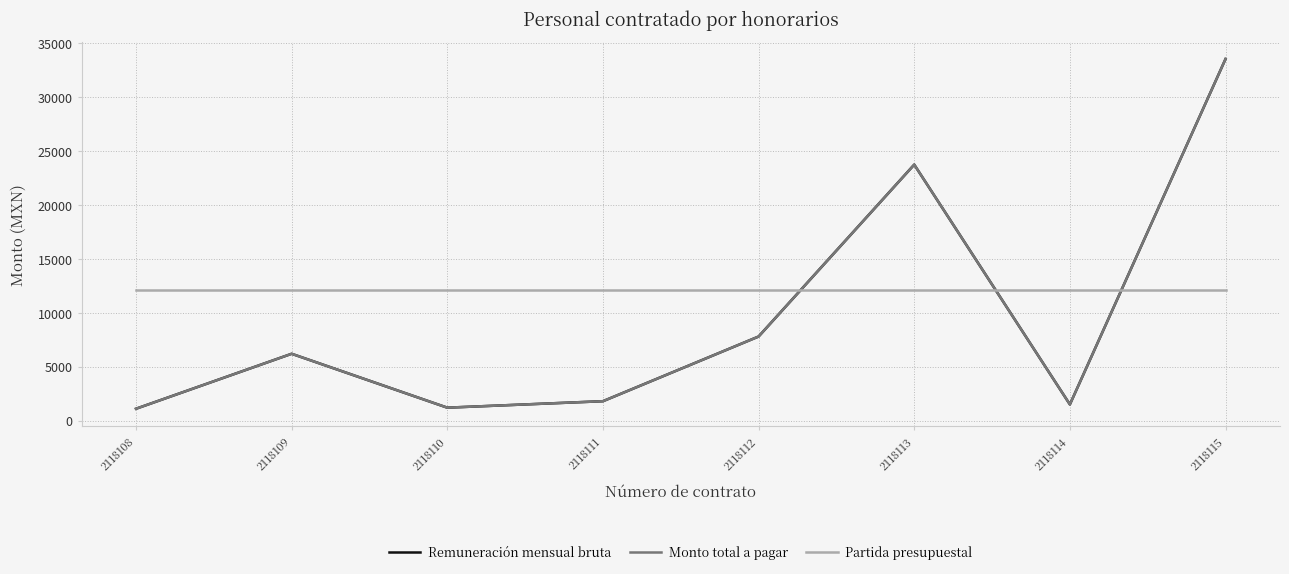

At how many categories does at least one series exceed 8147?

8